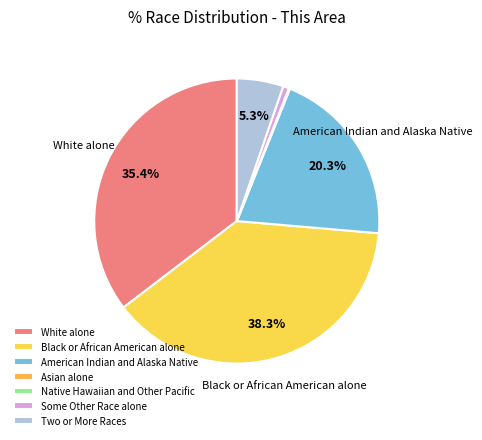

What is the ratio of the value at Black or African American alone to the value at Some Other Race alone?

57.5